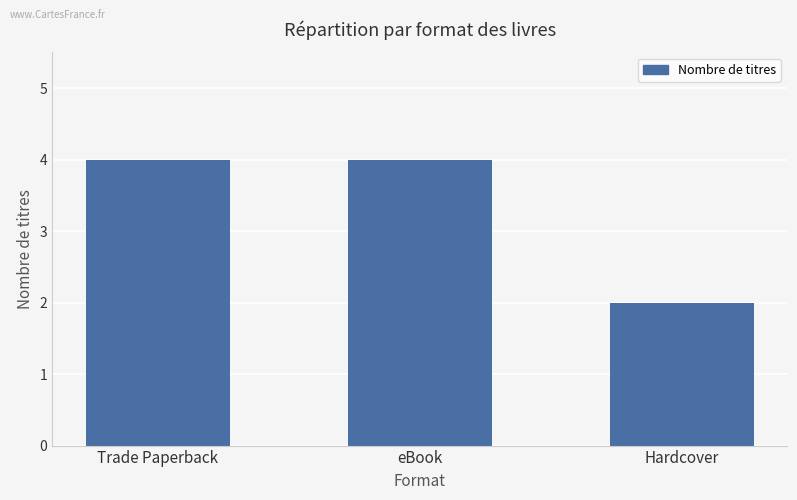

What is the greatest value displayed?

4